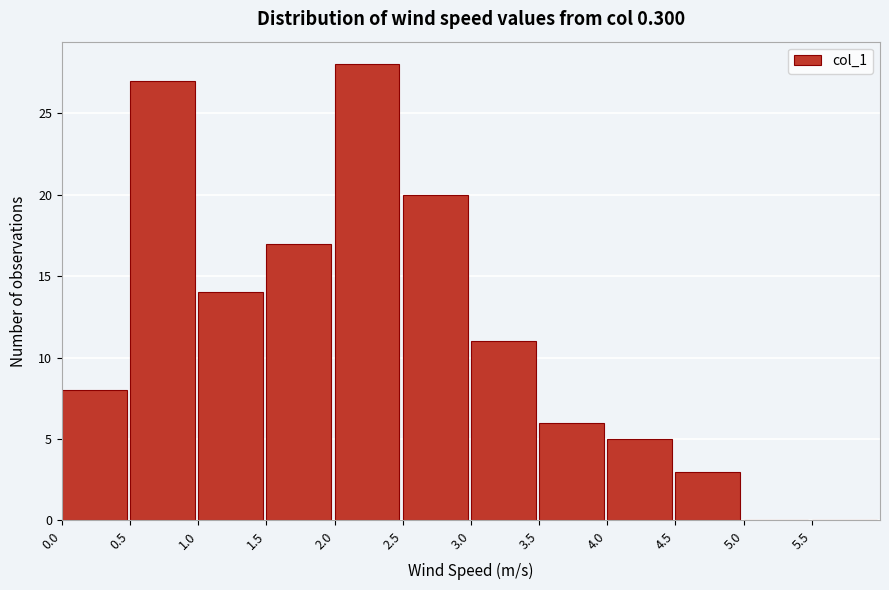

Reading left to right, list every bar in this chart as the range it spans on the x-axis followed by its height. The values are not printed on the chart, so give them approximately, as read against the axis.

0.0 to 0.5: 8
0.5 to 1.0: 27
1.0 to 1.5: 14
1.5 to 2.0: 17
2.0 to 2.5: 28
2.5 to 3.0: 20
3.0 to 3.5: 11
3.5 to 4.0: 6
4.0 to 4.5: 5
4.5 to 5.0: 3
5.0 to 5.5: 0
5.5 to 6.0: 0